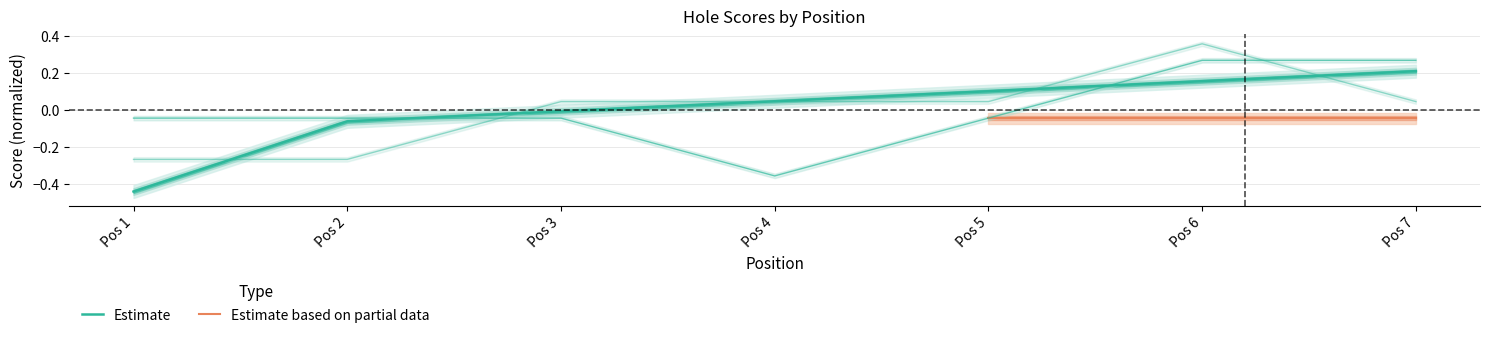

True or false: hole_9 and event_total_score cross at least once.

True